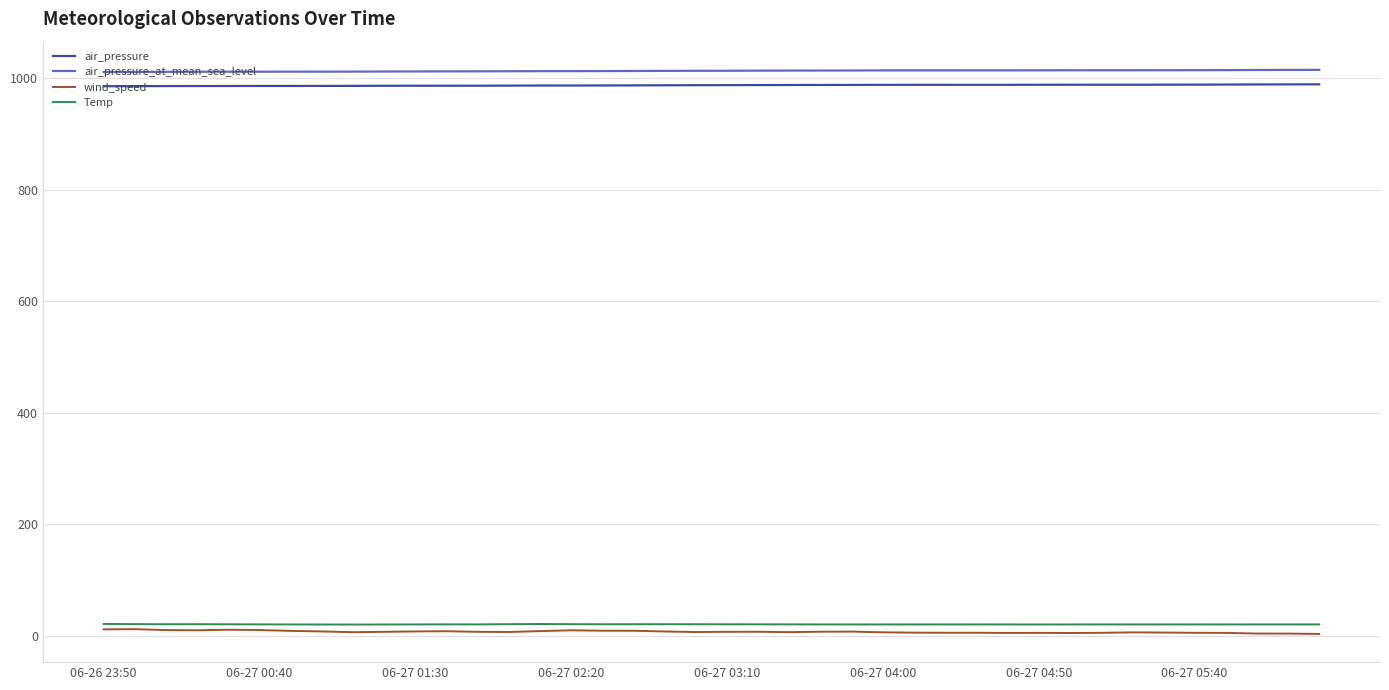

What is the highest value of the air_pressure_at_mean_sea_level series?

1015.3